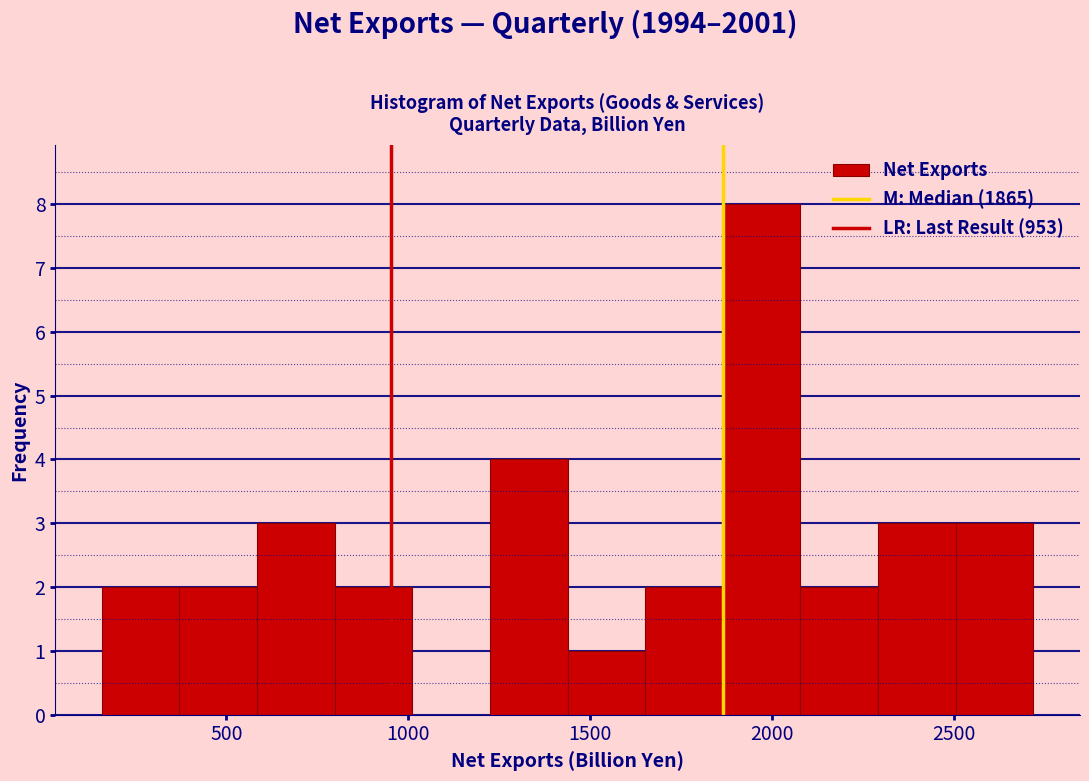

Reading left to right, transcribe this chart: for each bar, give the range it covers on the x-axis and its height. Neither the bar edges nor the heights are printed on the chart, so give them approximately, as read against the axes.

150 to 350: 2
350 to 600: 2
600 to 800: 3
800 to 1000: 2
1000 to 1200: 0
1200 to 1450: 4
1450 to 1650: 1
1650 to 1850: 2
1850 to 2100: 8
2100 to 2300: 2
2300 to 2500: 3
2500 to 2700: 3